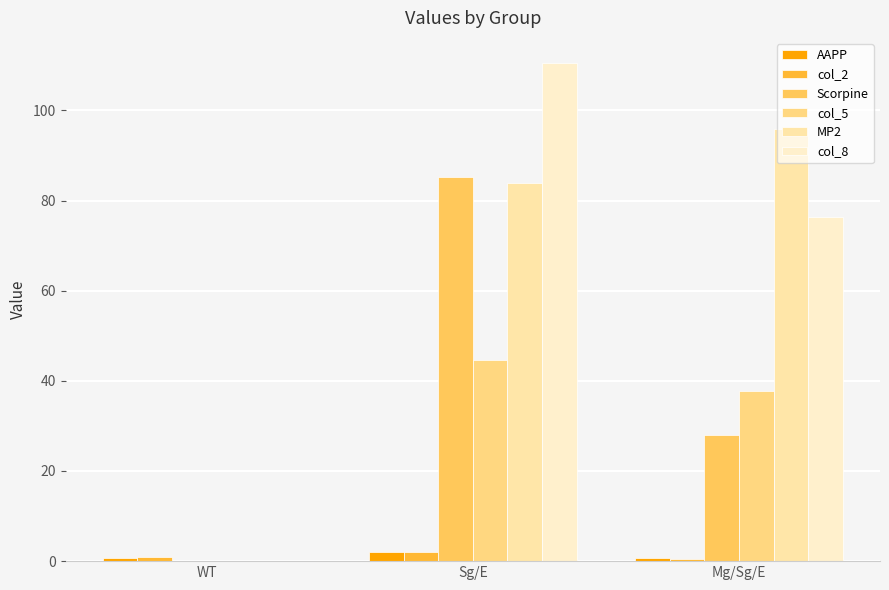

Rank the series at Mg/Sg/E from lowest to highest value.

col_2, AAPP, Scorpine, col_5, col_8, MP2